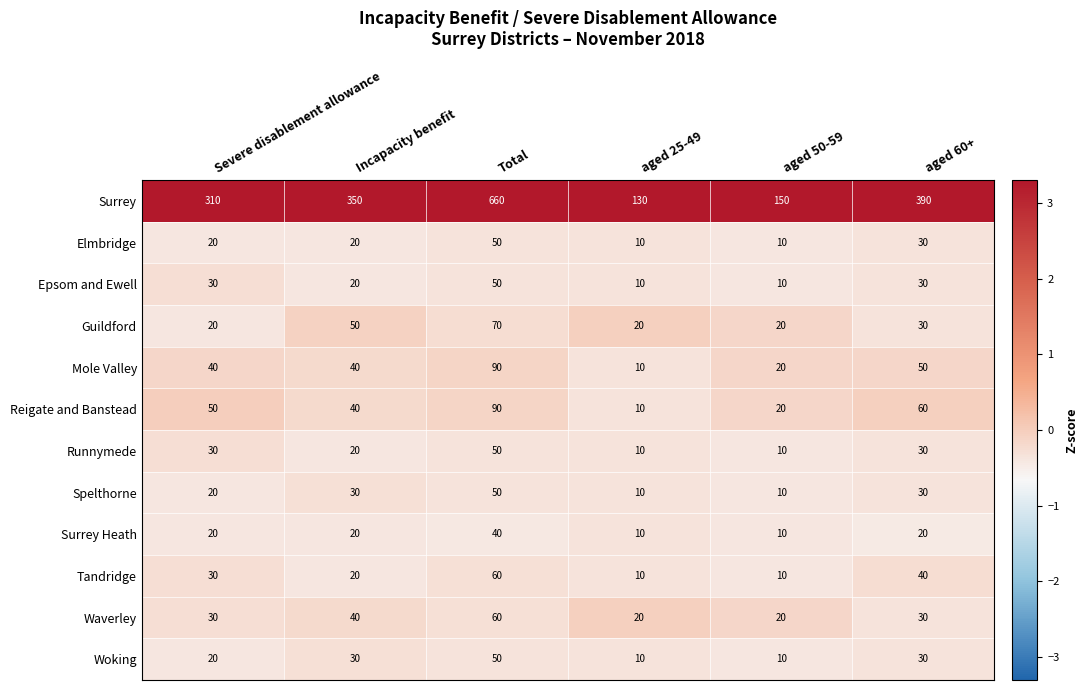

What is the highest value of the Runnymede series?

50